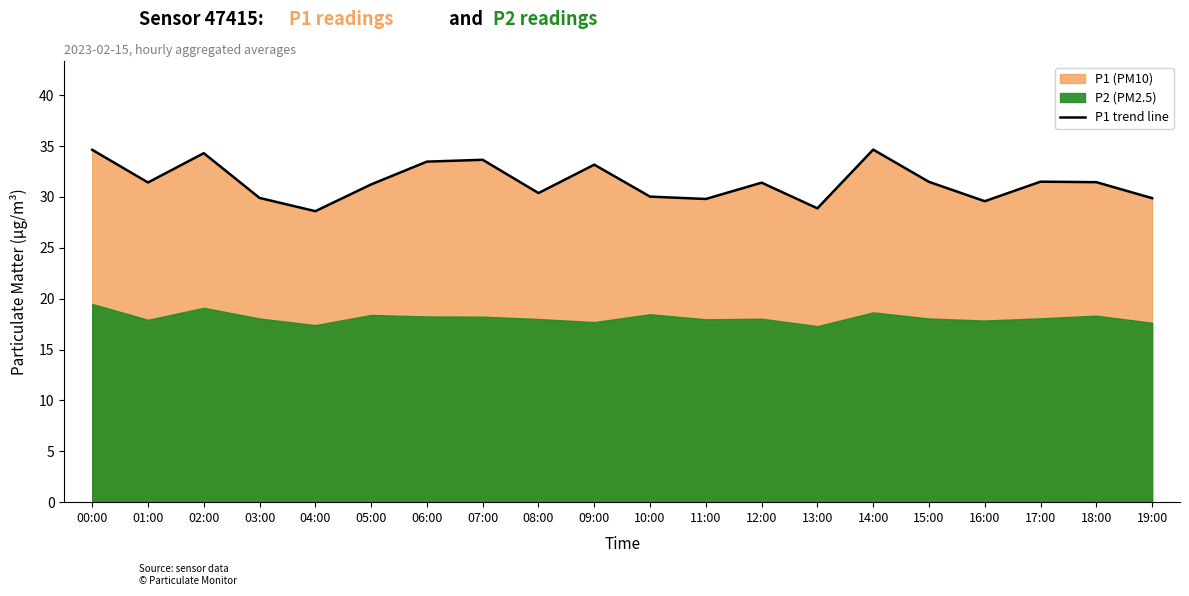

How many categories are shown in the chart?

20